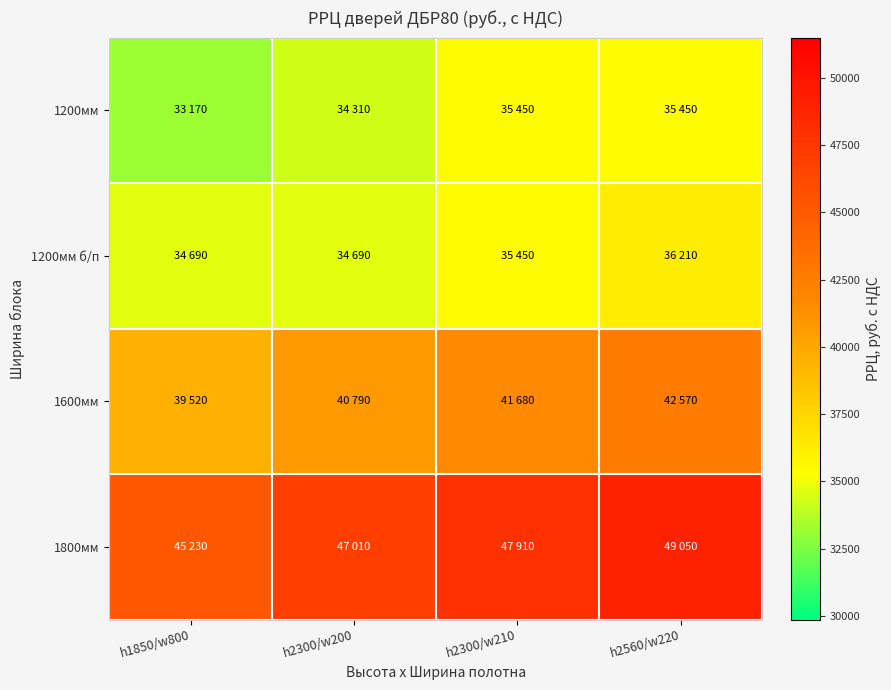

Reading left to right, extract all data points from this chart.

1200мм: h1850/w800=33170	h2300/w200=34310	h2300/w210=35450	h2560/w220=35450
1200мм б/п: h1850/w800=34690	h2300/w200=34690	h2300/w210=35450	h2560/w220=36210
1600мм: h1850/w800=39520	h2300/w200=40790	h2300/w210=41680	h2560/w220=42570
1800мм: h1850/w800=45230	h2300/w200=47010	h2300/w210=47910	h2560/w220=49050